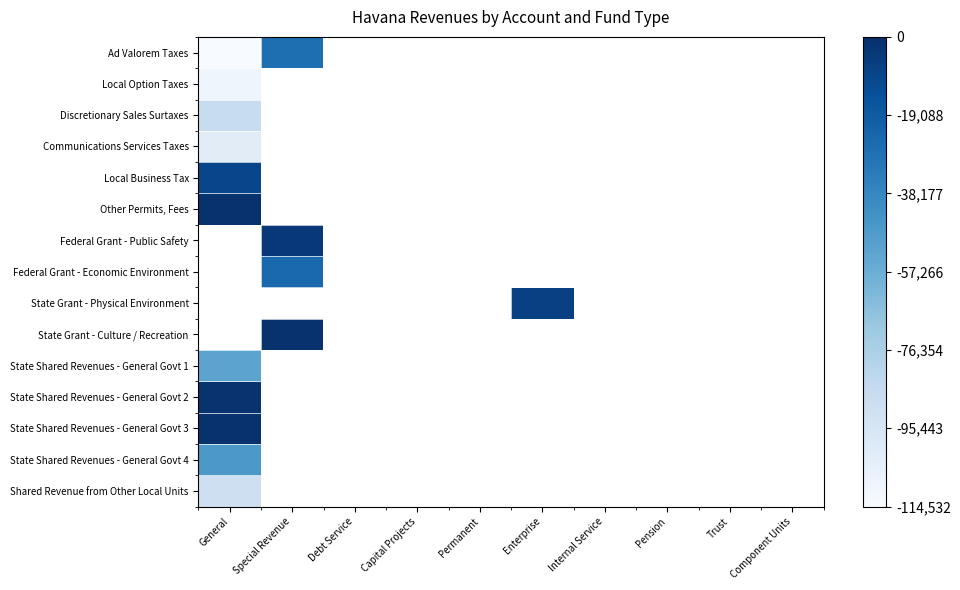

List the labels in order of State Shared Revenues - General Govt 2 value, largest first.

General, Special Revenue, Debt Service, Capital Projects, Permanent, Enterprise, Internal Service, Pension, Trust, Component Units